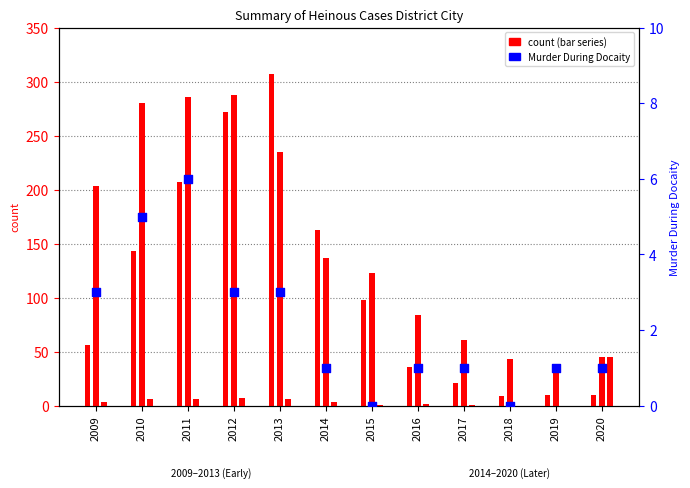

Which series reaches the maximum Y coordinate?

Murder